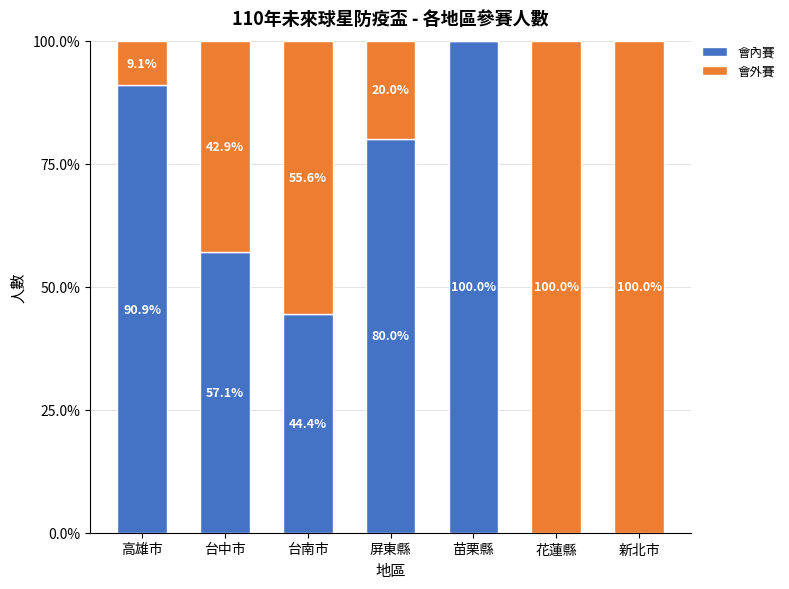

Reading left to right, transcribe the values for 會內賽.

高雄市=90.9	台中市=57.1	台南市=44.4	屏東縣=80.0	苗栗縣=100.0	花蓮縣=0.0	新北市=0.0